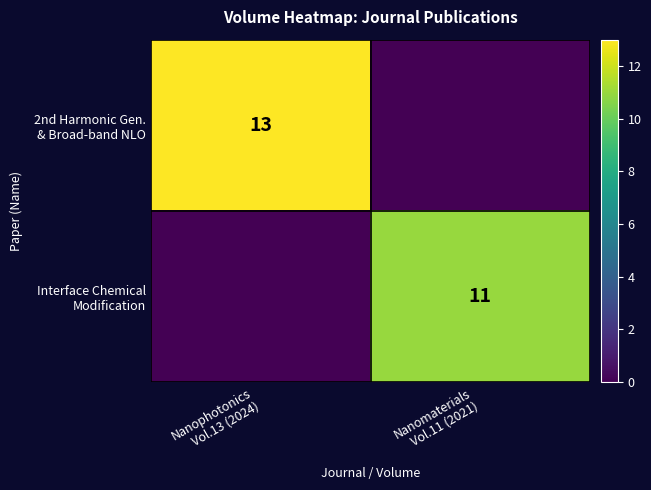

The value of 2nd Harmonic Gen. & Broad-band NLO at Nanomaterials Vol.11 (2021) is 0. True or false?

True